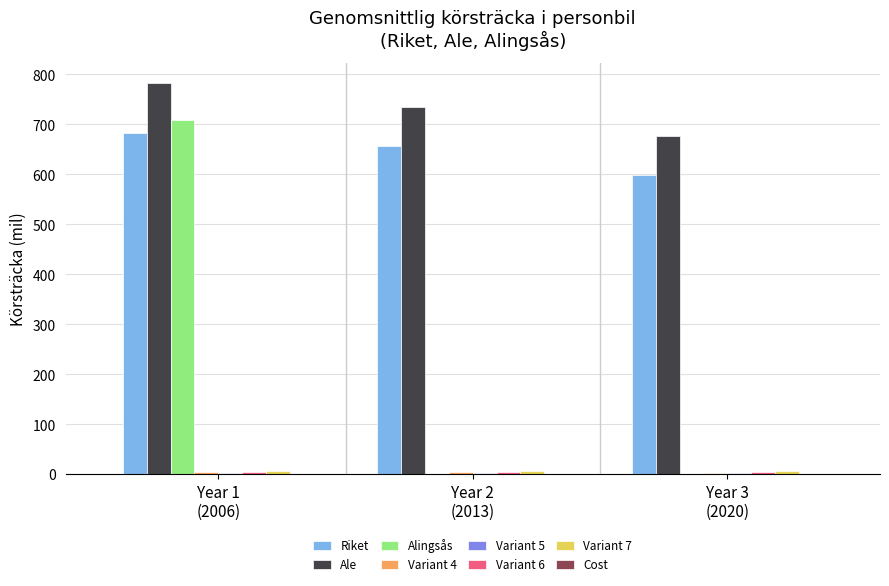

Which series has the largest range (max minus min)?

Alingsås